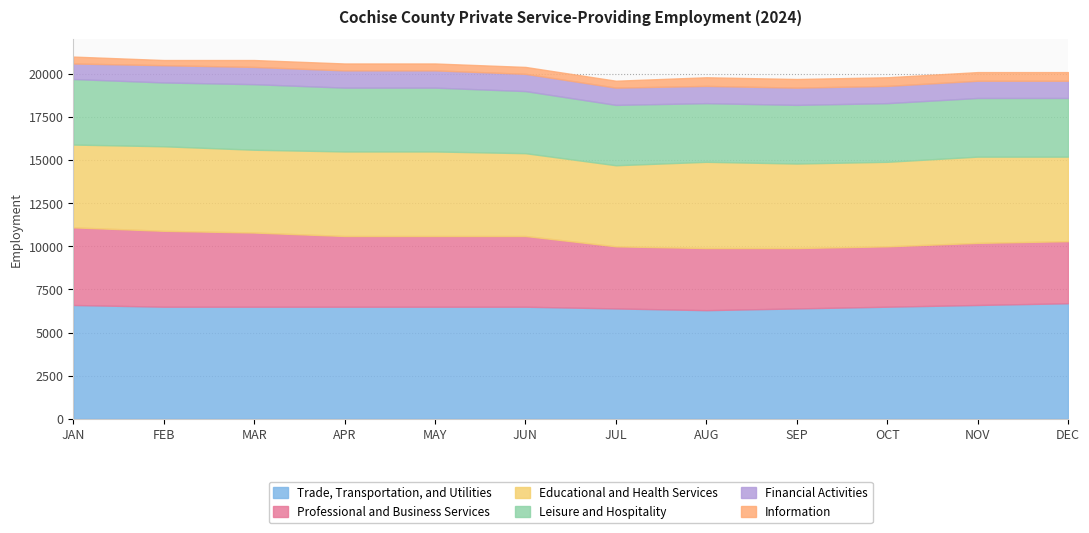

The Leisure and Hospitality series shows 919 at MAR. True or false?

False